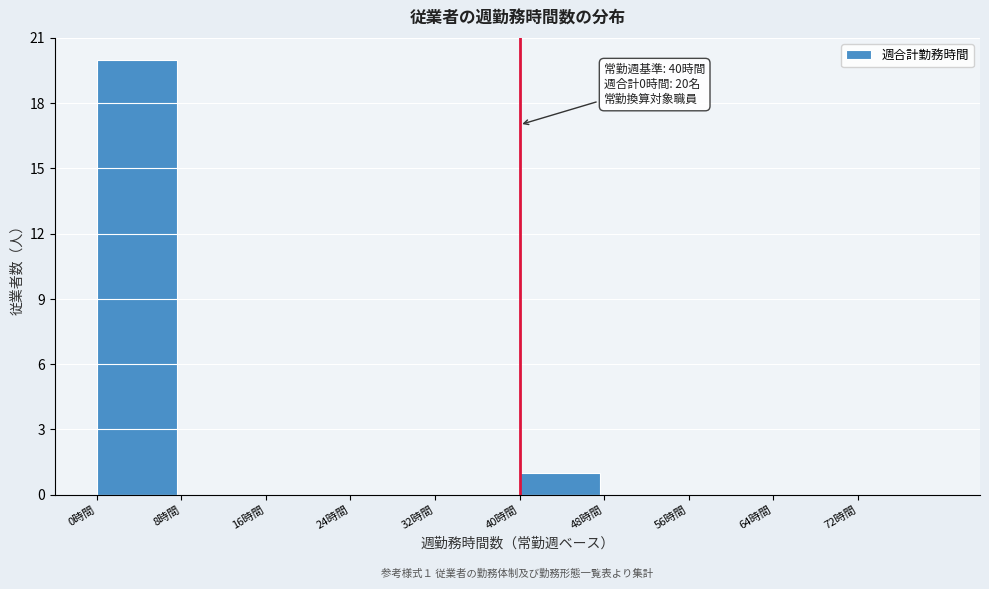

Over which range of the x-axis is the bar tallest?

0 to 8